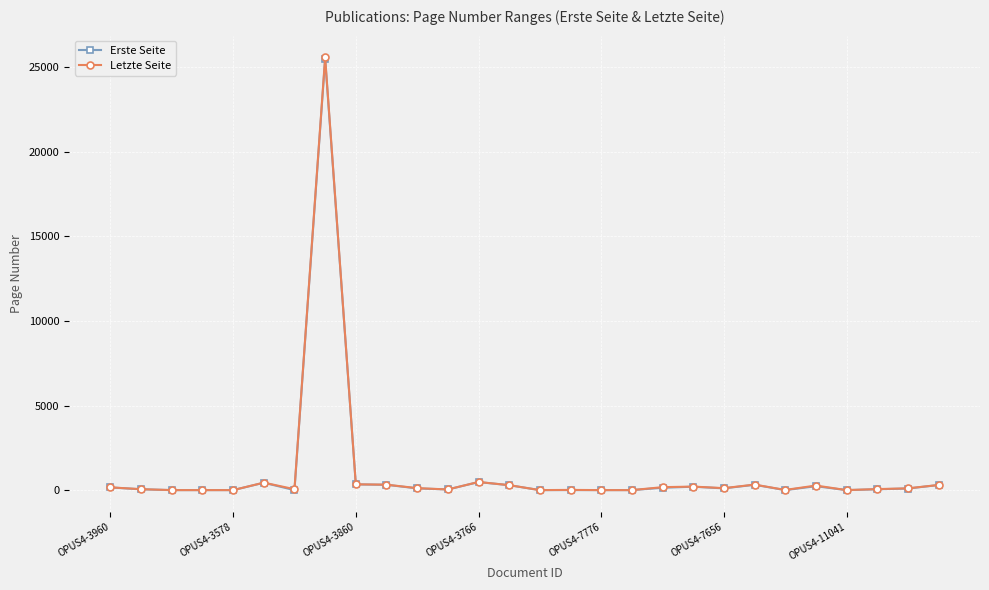

Which series has the widest spread of values?

Letzte Seite